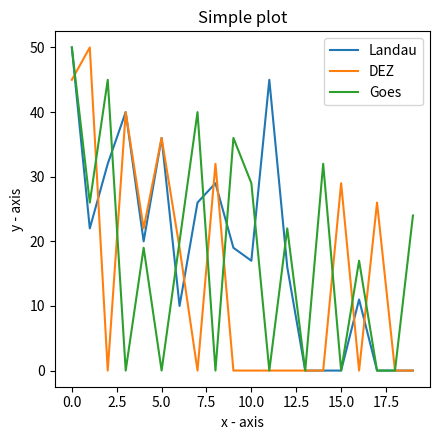

How many lines are shown in the chart?

3